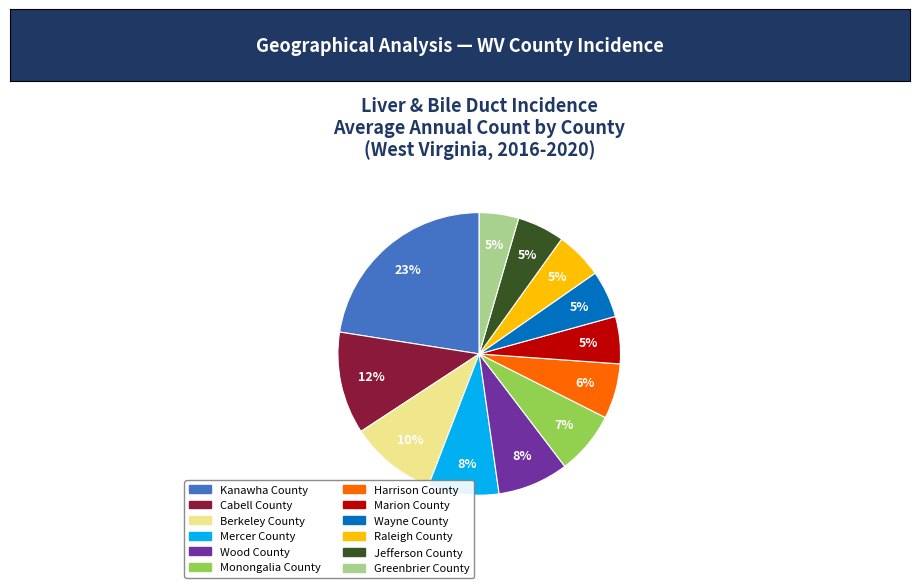

To the nearest percent, what is the difference between the largest and smallest slice percentages?

18%